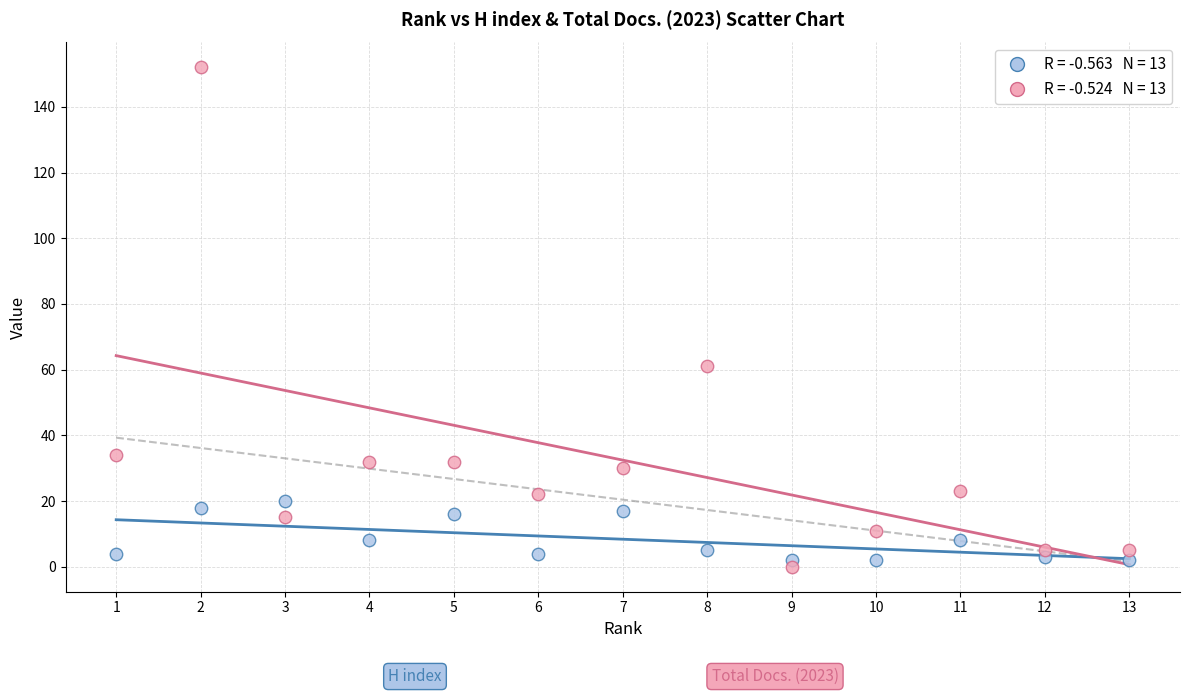

Across all data points, what is the range of Y values (max minus min)?

152